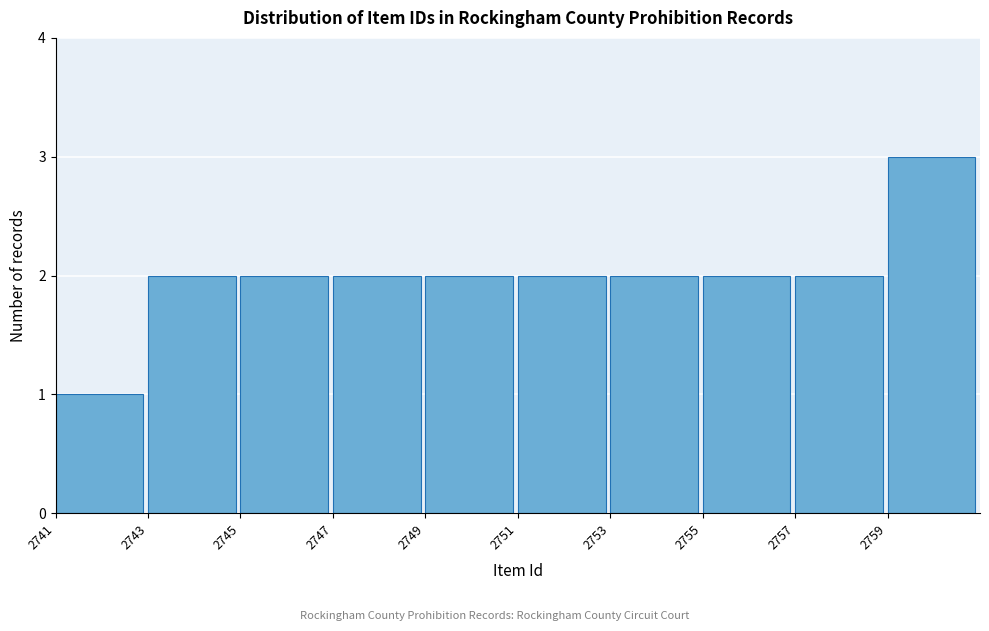

Which range on the x-axis has the tallest bar?

2759 to 2761